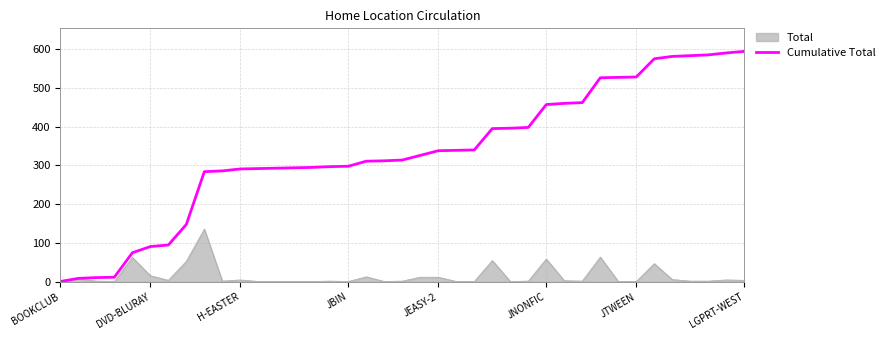

What is the maximum value shown in the chart?

594